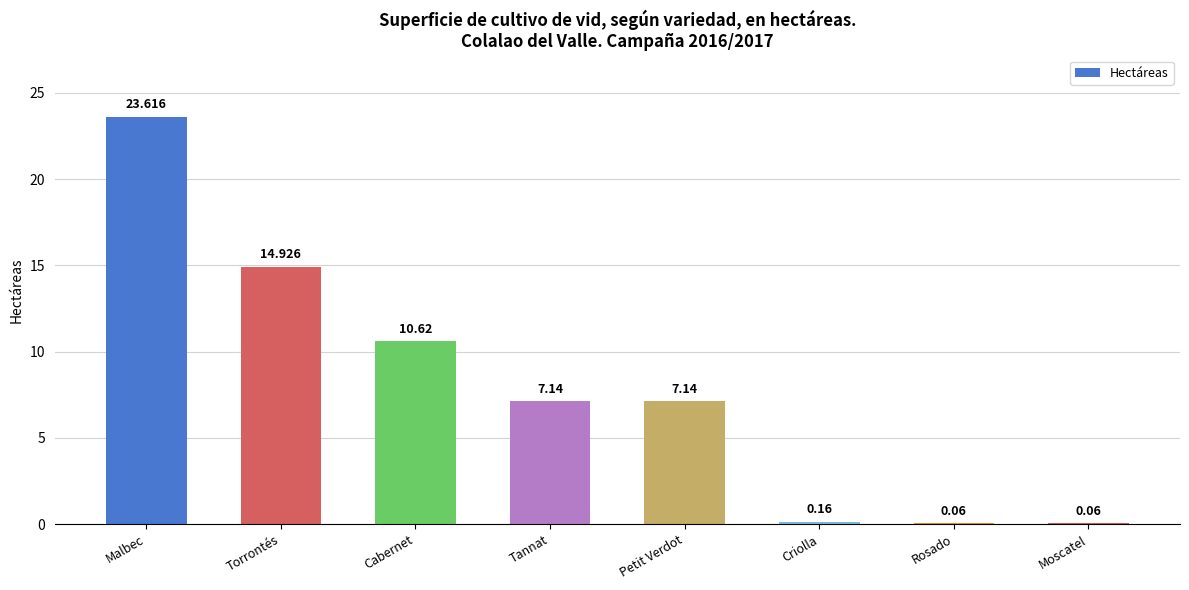

Between Criolla and Malbec, which is larger?

Malbec